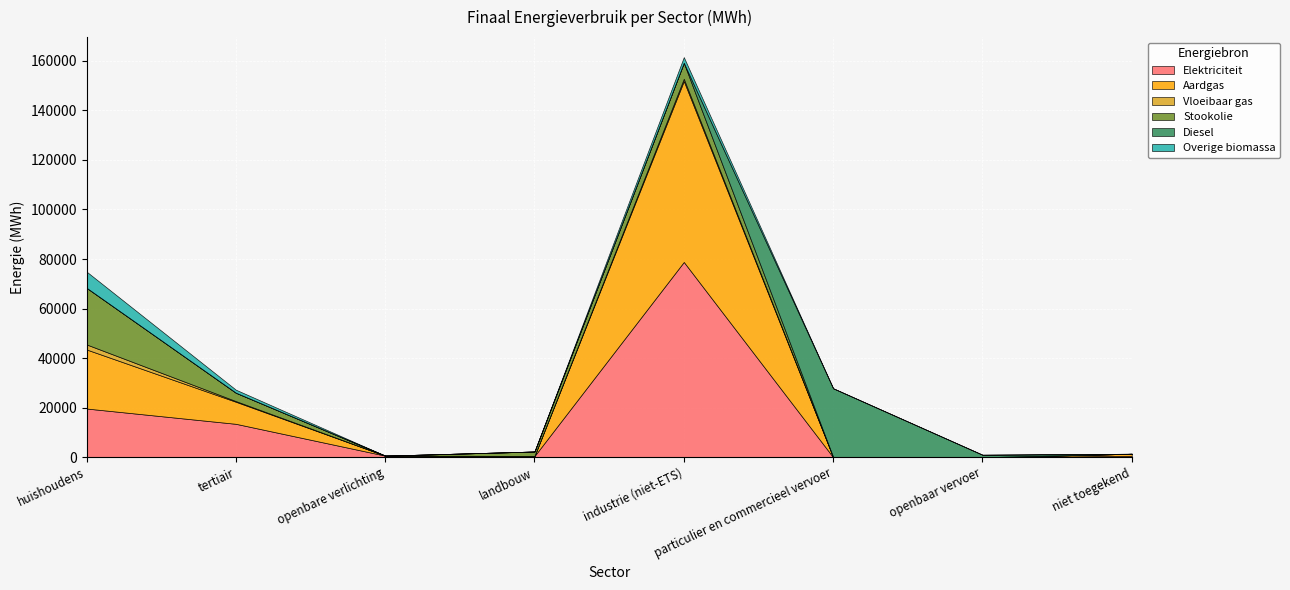

Which series has the largest range (max minus min)?

Elektriciteit